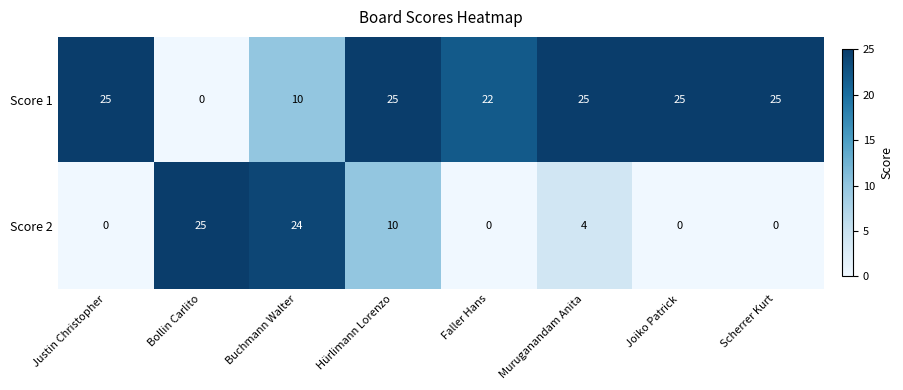

Count the number of data series in this chart.

2